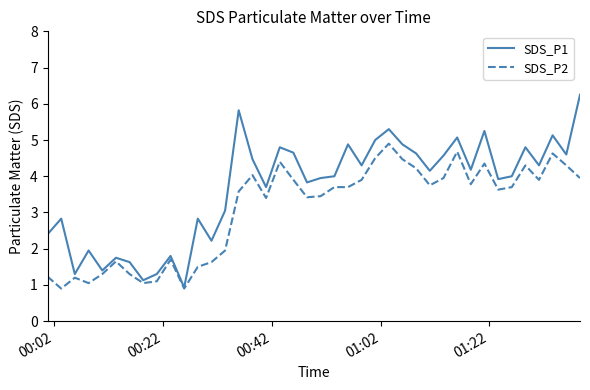

What is the minimum value shown in the chart?

0.9